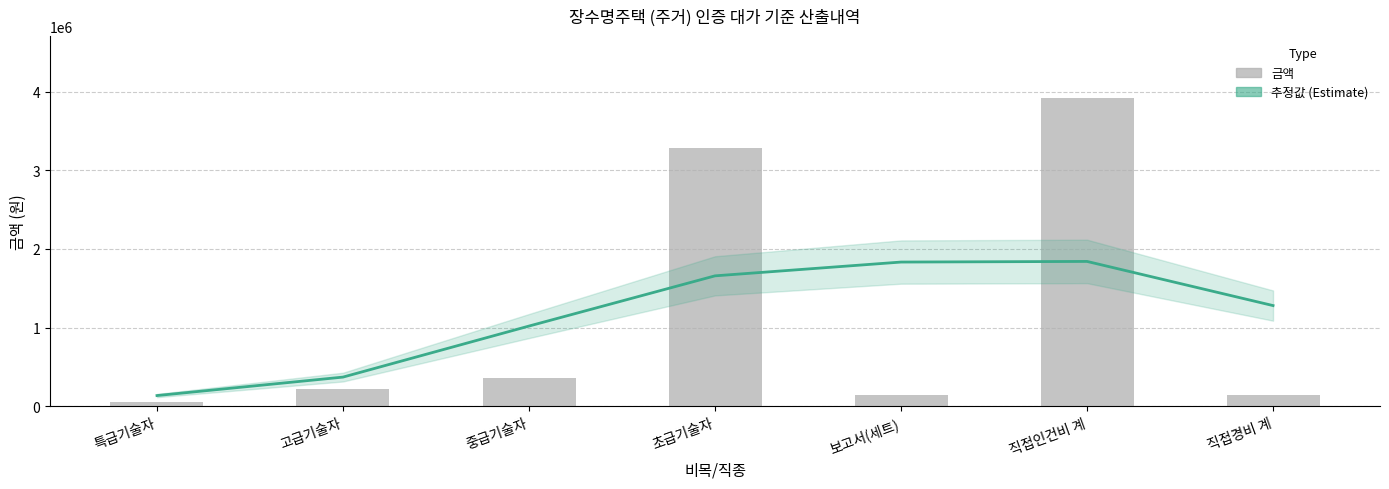

Rank the series by their maximum value, from lowest to highest.

추정값 (Estimate), 금액